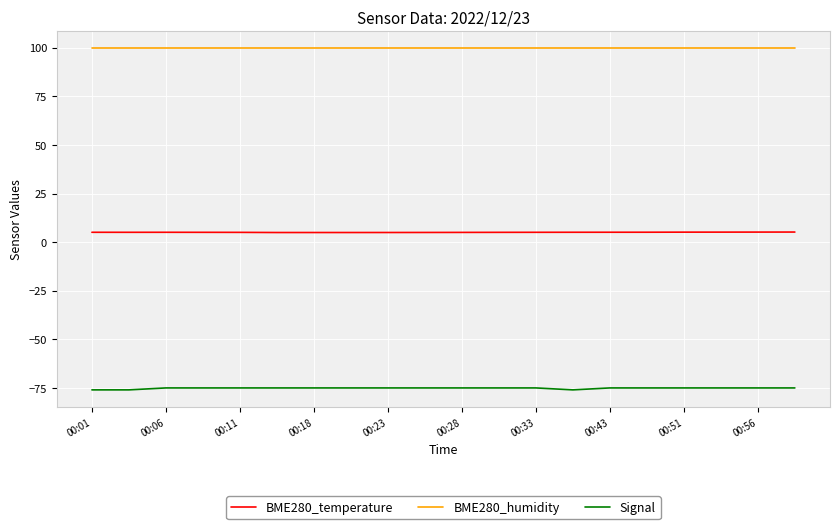

What is the greatest value displayed?

100.0